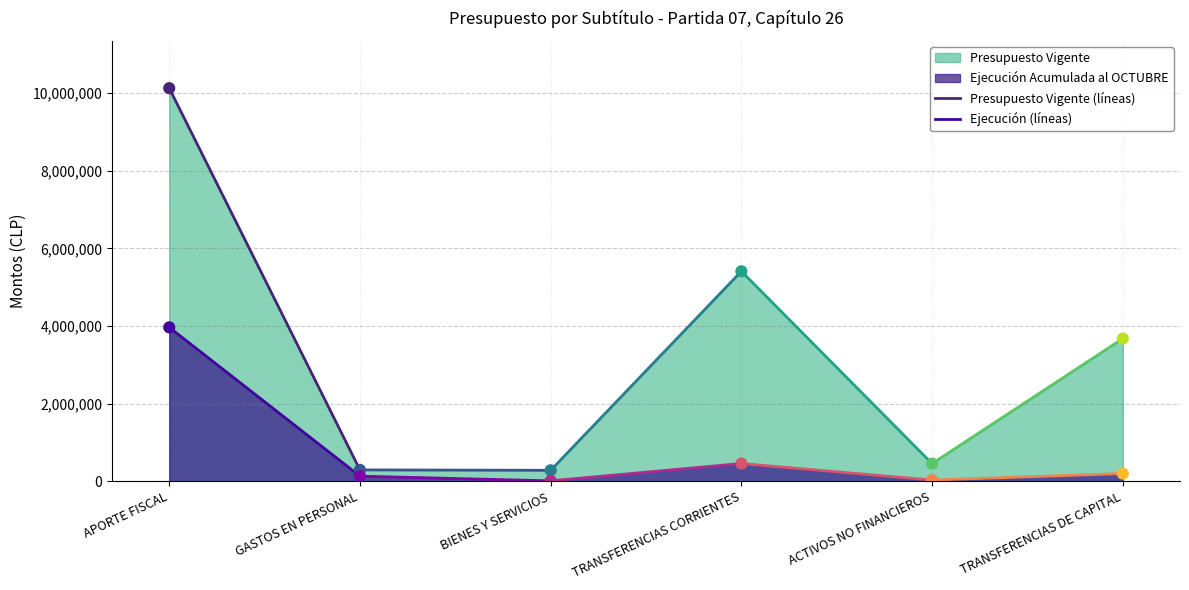

At which category is the sum across all series the highest?

APORTE FISCAL